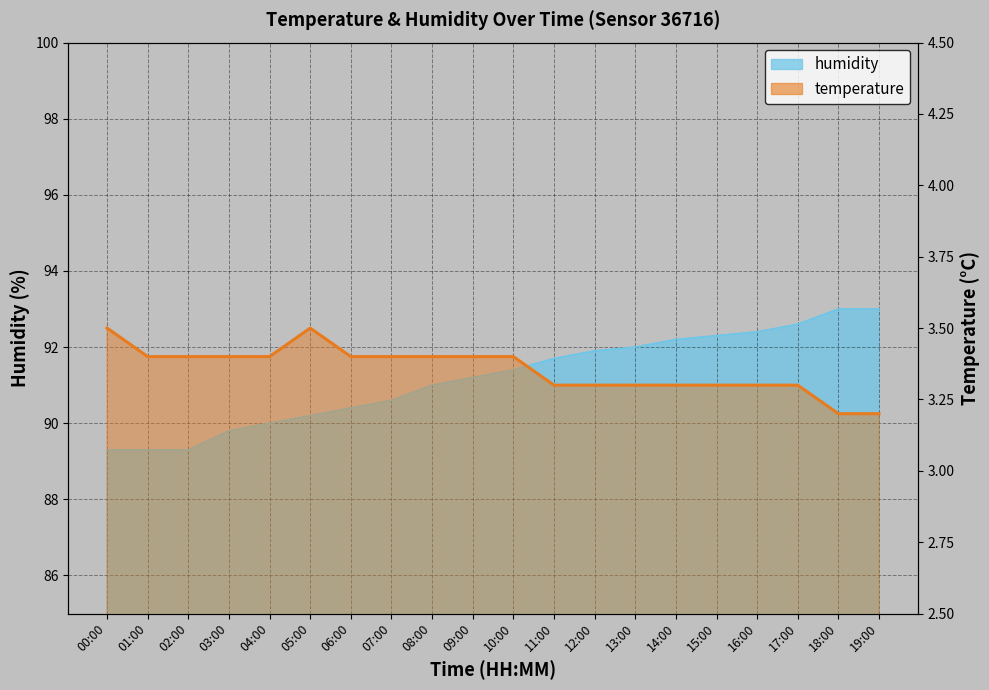

At which category does the data reach its first local peak?

05:00